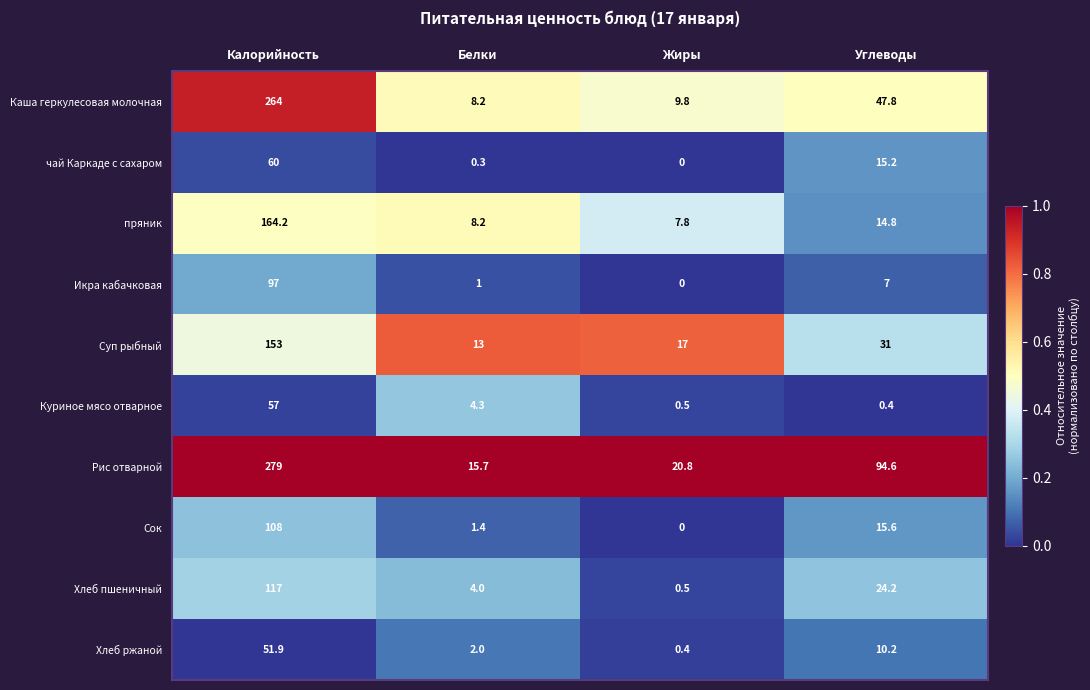

Rank the series by their maximum value, from highest to lowest.

Рис отварной, Каша геркулесовая молочная, пряник, Суп рыбный, Хлеб пшеничный, Сок, Икра кабачковая, чай Каркаде с сахаром, Куриное мясо отварное, Хлеб ржаной